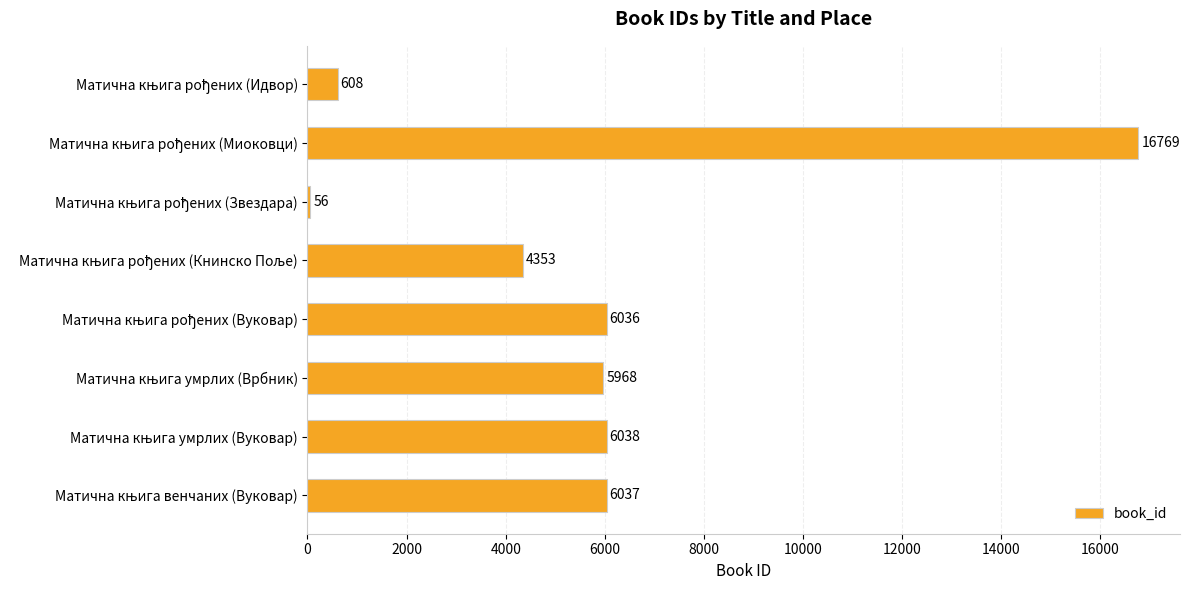

What is the average value?

5733